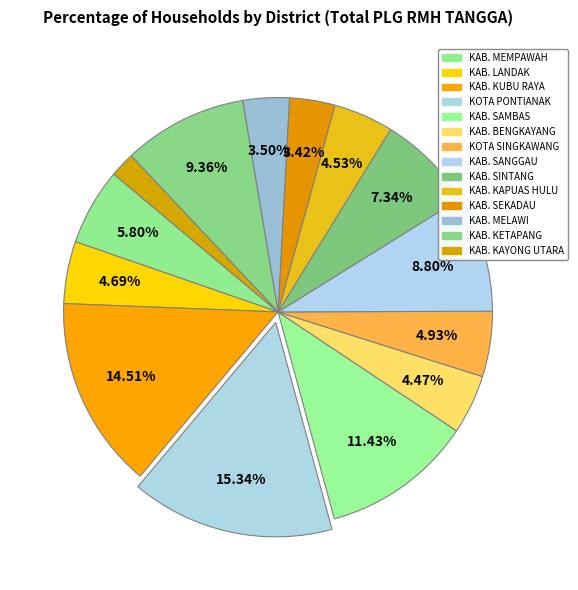

Count the number of slices in the pie.

14